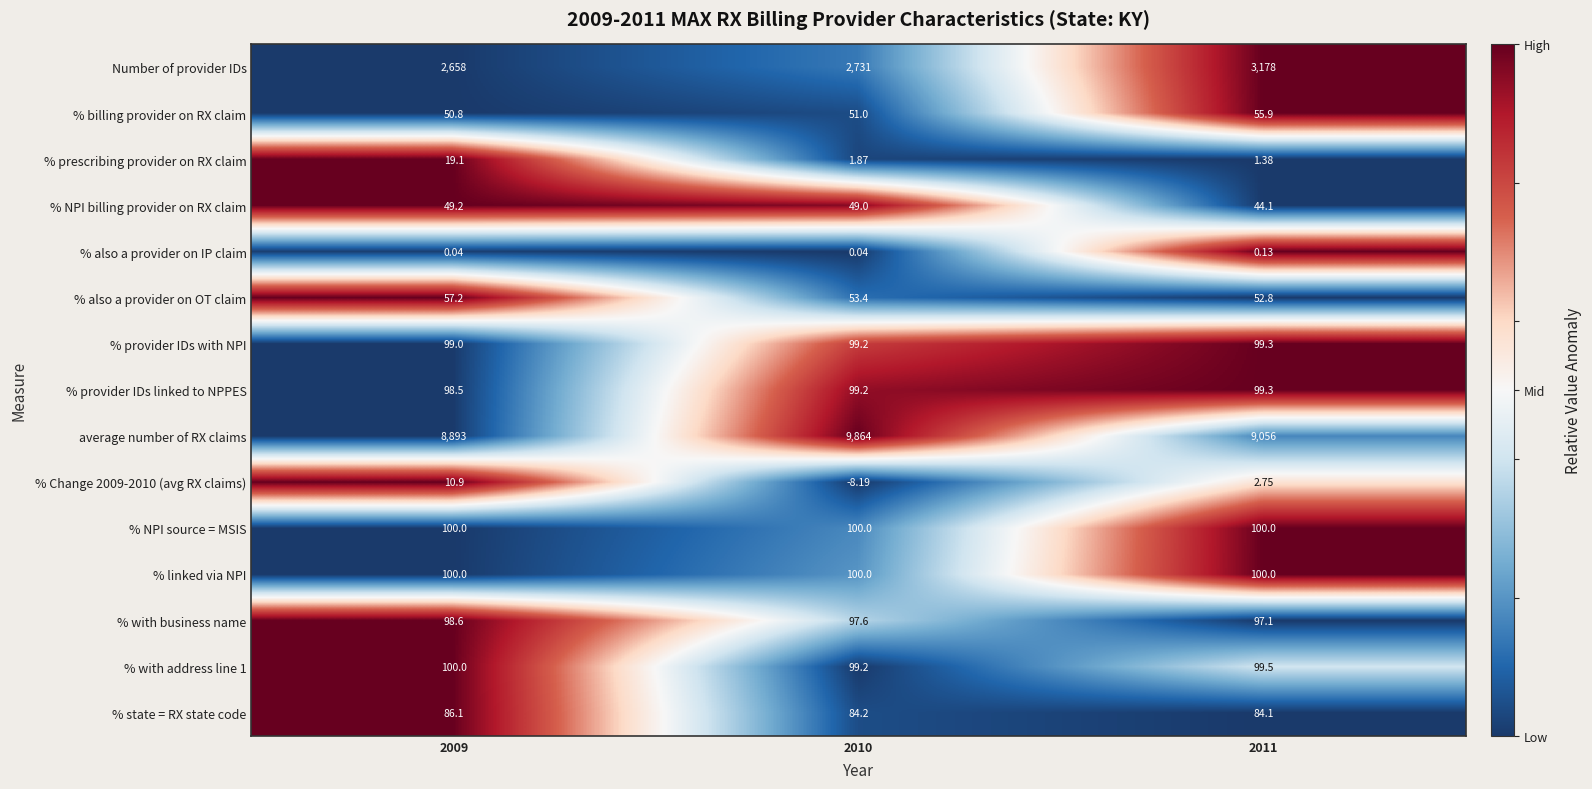

Which series has the widest spread of values?

average number of RX claims